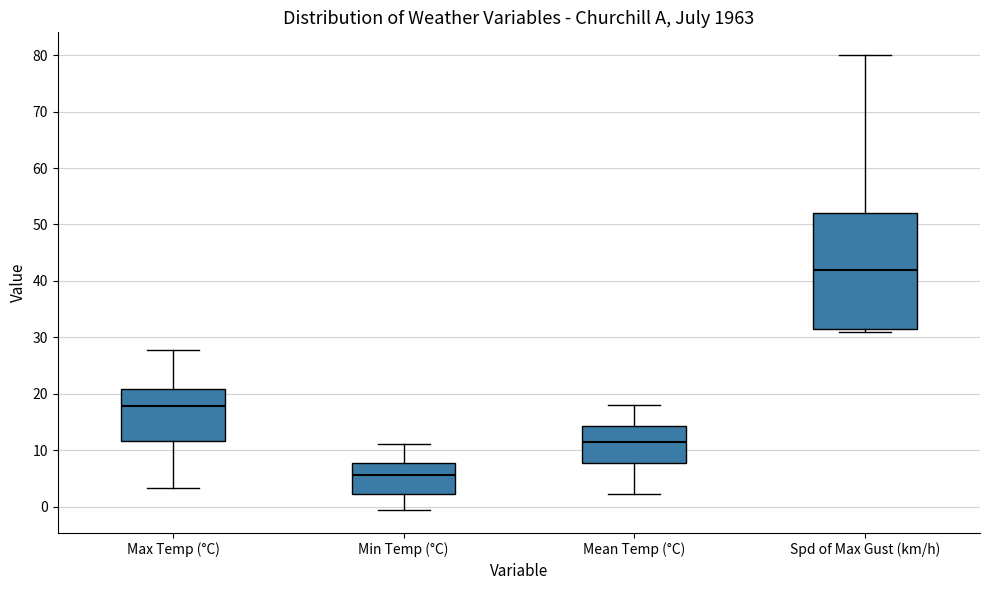

Reading left to right, read every box against the y-axis: the position of its median line, the range the box covers, and the ends of its whiskers. The values are not printed on the chart, so give them approximately, as read against the axis.

Max Temp (°C): median 18, box 12 to 21, whiskers 3 to 28
Min Temp (°C): median 6, box 2 to 8, whiskers -1 to 11
Mean Temp (°C): median 11, box 8 to 14, whiskers 2 to 18
Spd of Max Gust (km/h): median 42, box 32 to 52, whiskers 31 to 80